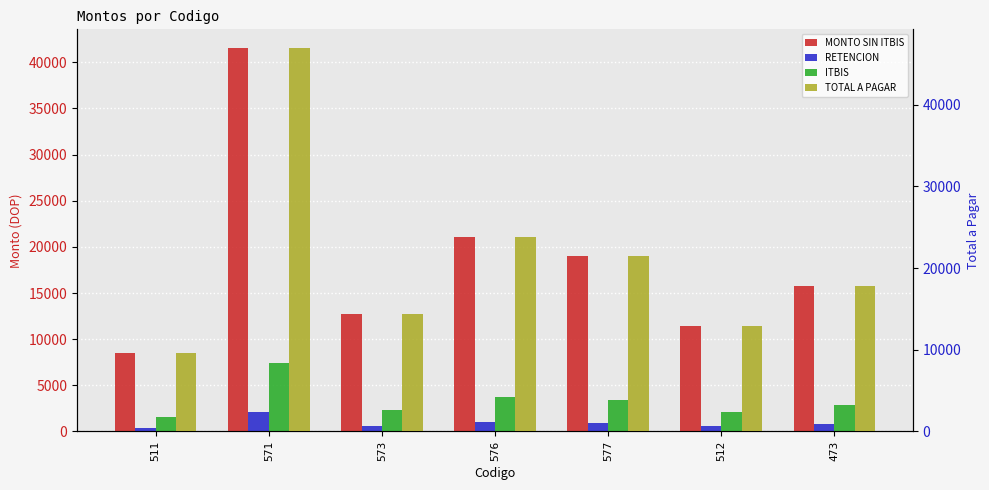

What is the value of the TOTAL A PAGAR bar at the 2nd from the left?

46895.0